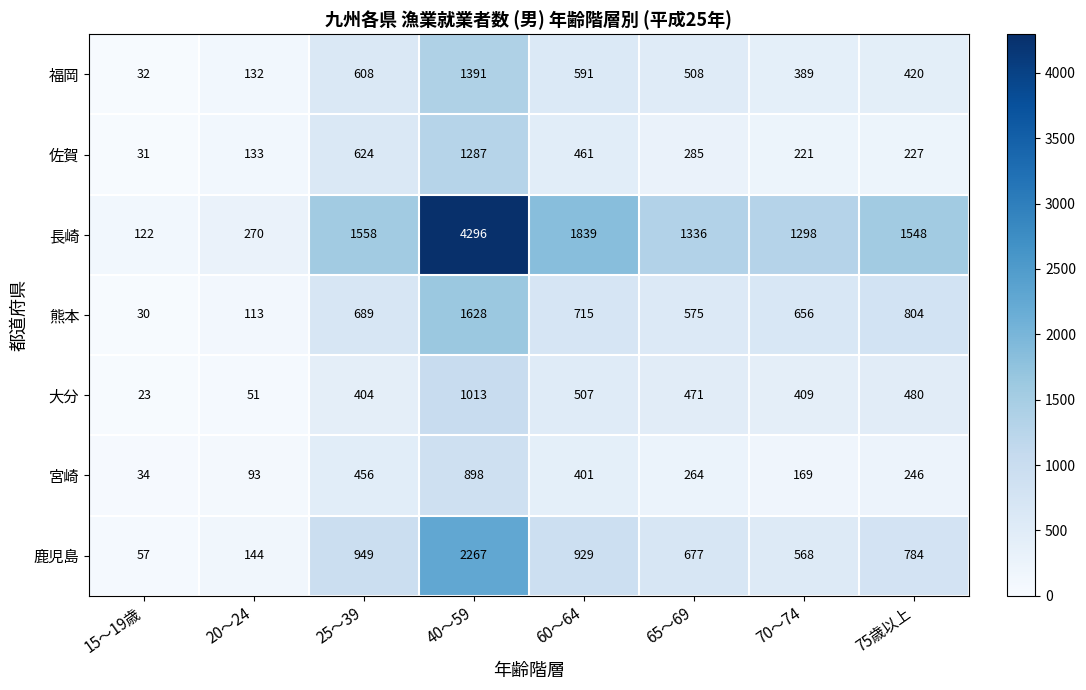

What is the spread (max minus min) of values at 15～19歳?

99